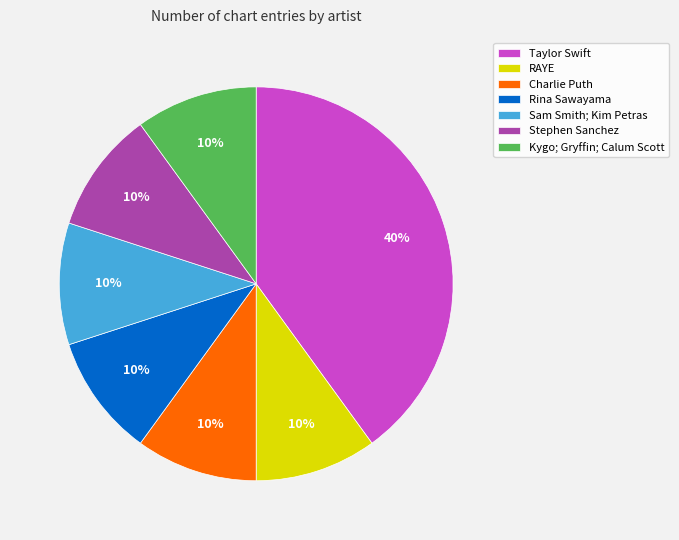

Approximately how many times larger is the value at Taylor Swift compared to Sam Smith; Kim Petras?

4.0